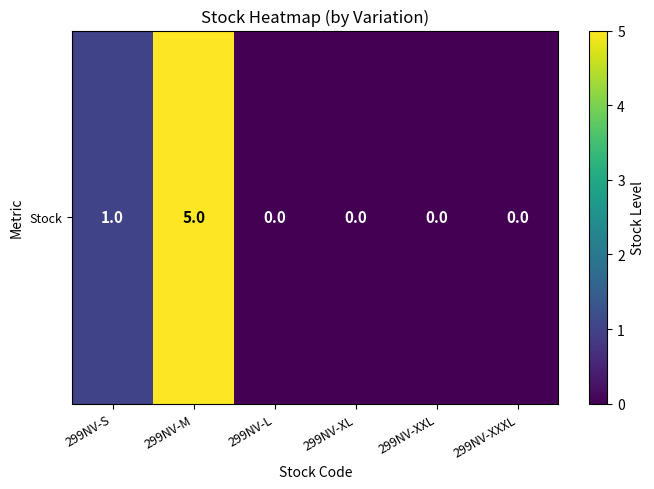

Rank the categories by value from lowest to highest.

299NV-L, 299NV-XL, 299NV-XXL, 299NV-XXXL, 299NV-S, 299NV-M